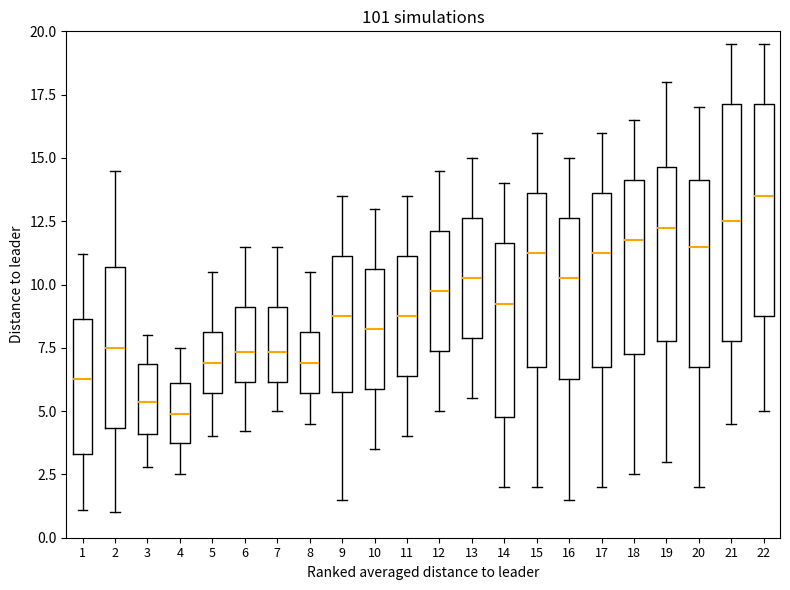

Where is the lower edge of the box at x = 22 on the y-axis? The values are not printed on the chart, so give them approximately, as read against the axis.

9.0